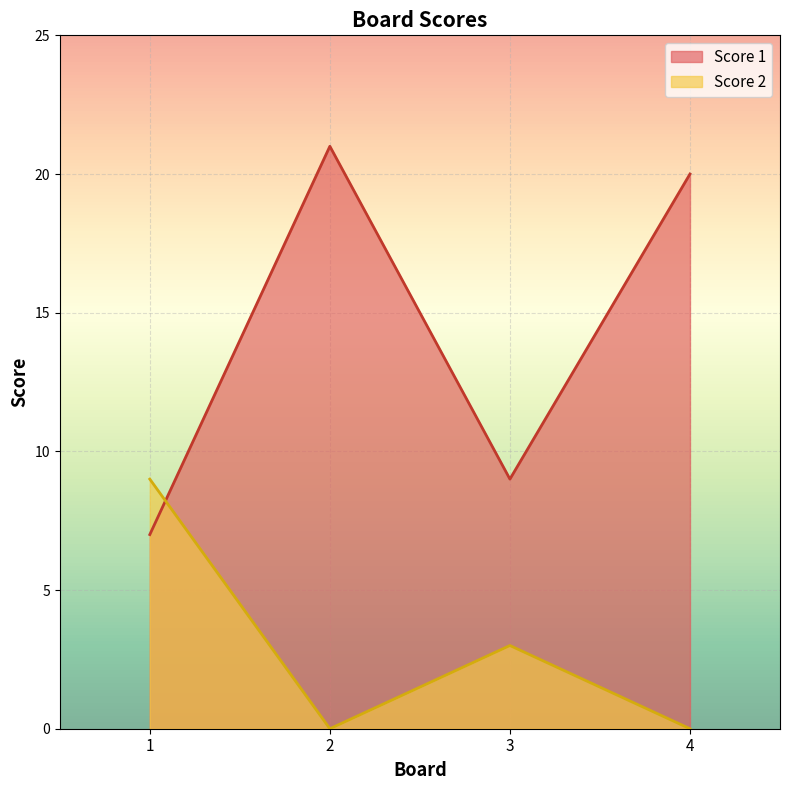

How many lines are shown in the chart?

2